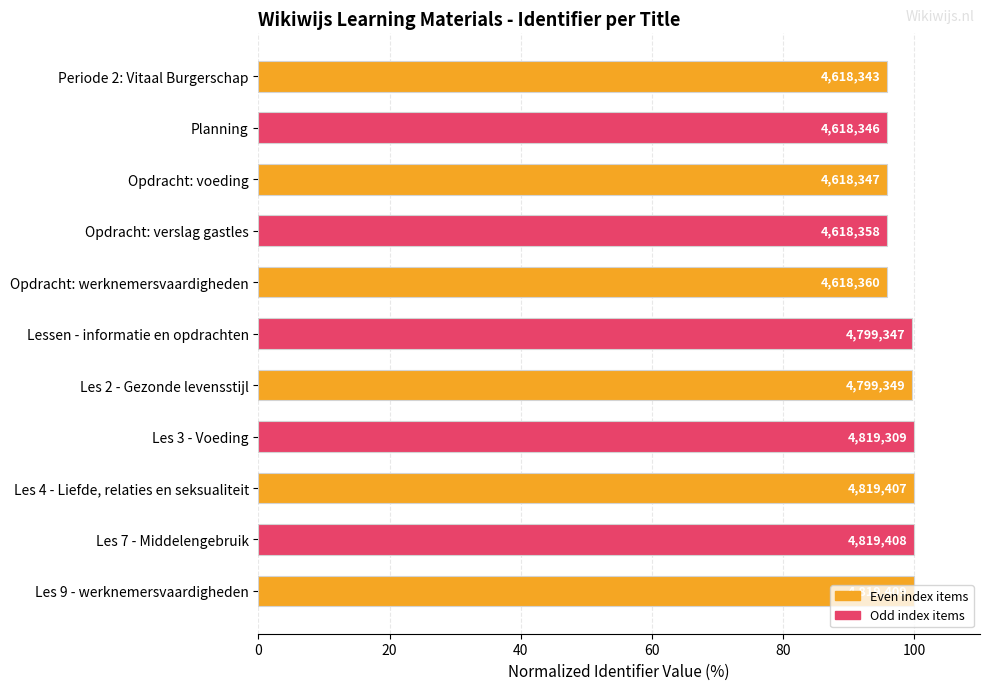

How many bars are there in total?

11